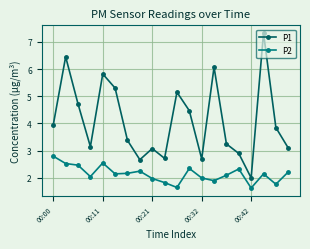

Which series has the widest spread of values?

P1